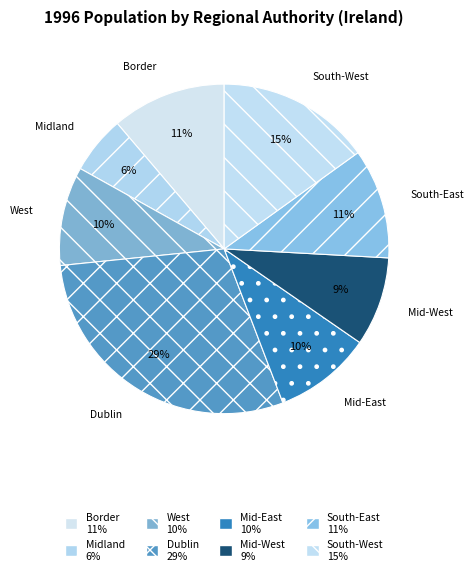

Rank the categories by value from highest to lowest.

Dublin, South-West, Border, South-East, West, Mid-East, Mid-West, Midland